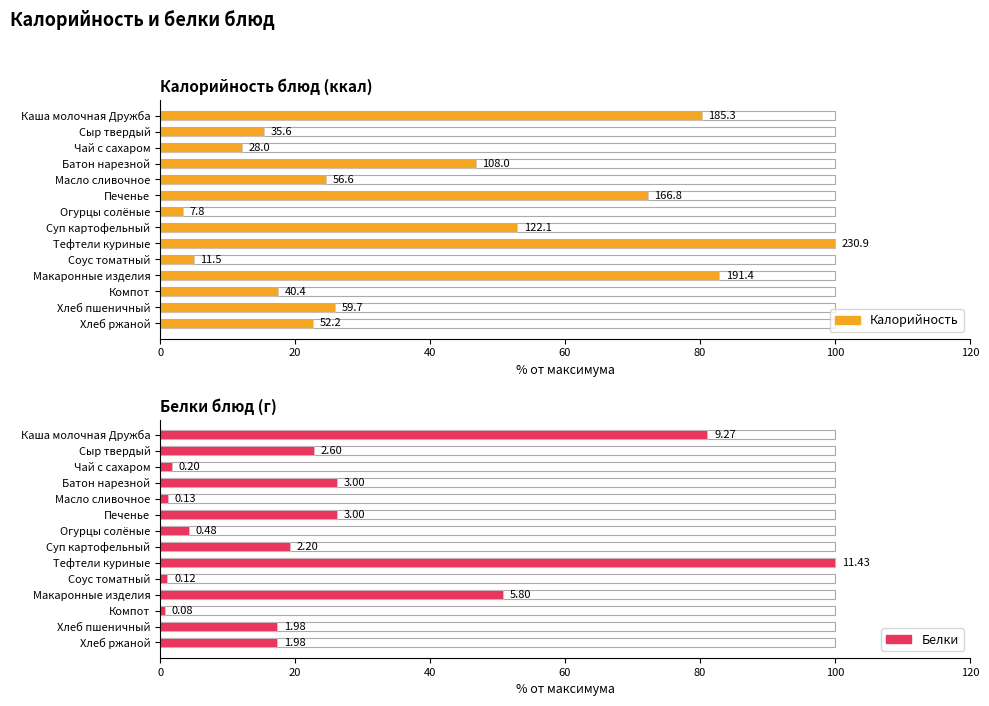

The Калорийность series shows 11.1 at Компот. True or false?

False